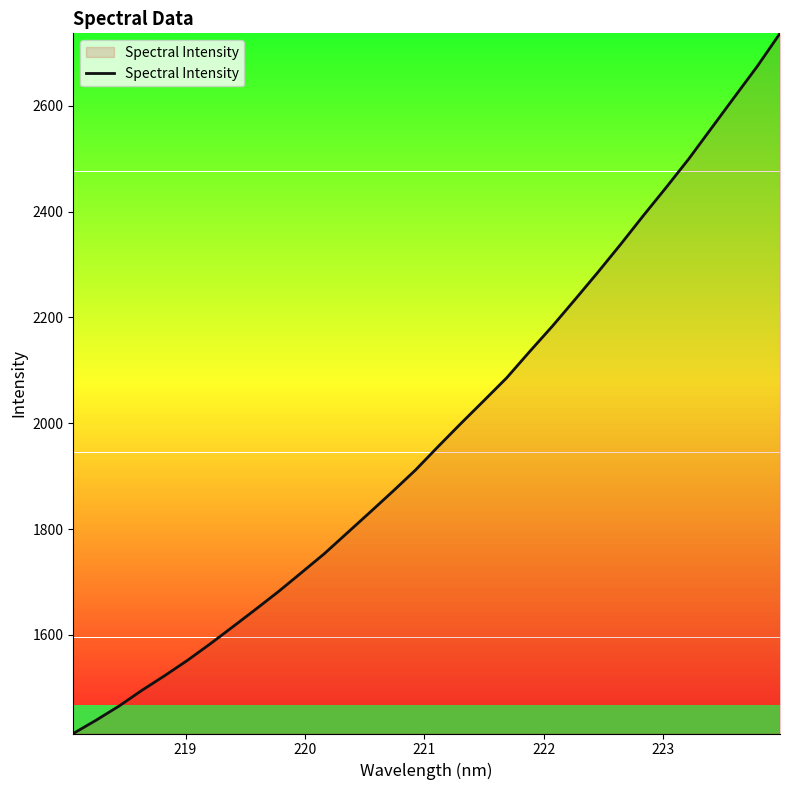

What is the difference between the maximum and minimum values?

1323.1